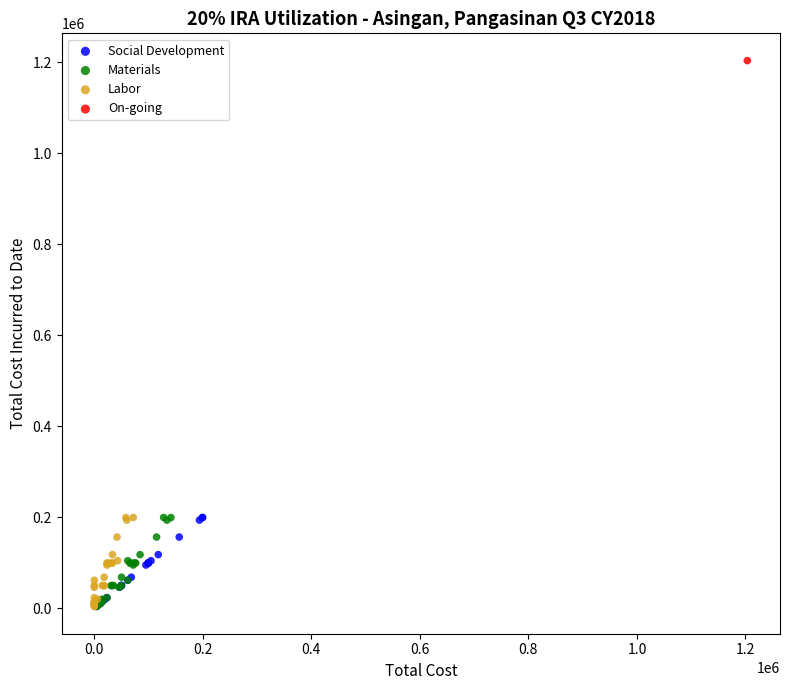

What are all the series names shown in the legend?

Social Development, Materials, Labor, On-going